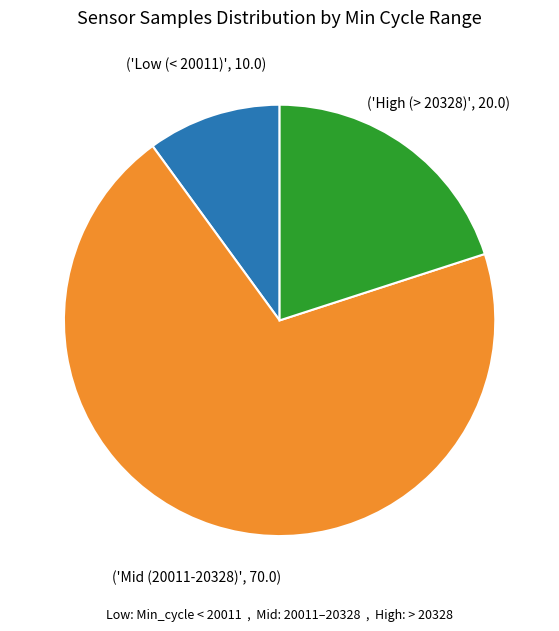

How many segments does this pie chart have?

3